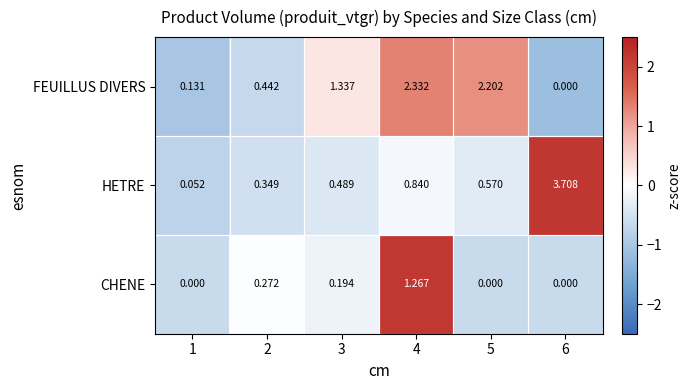

How many data points in CHENE are above 0?

3